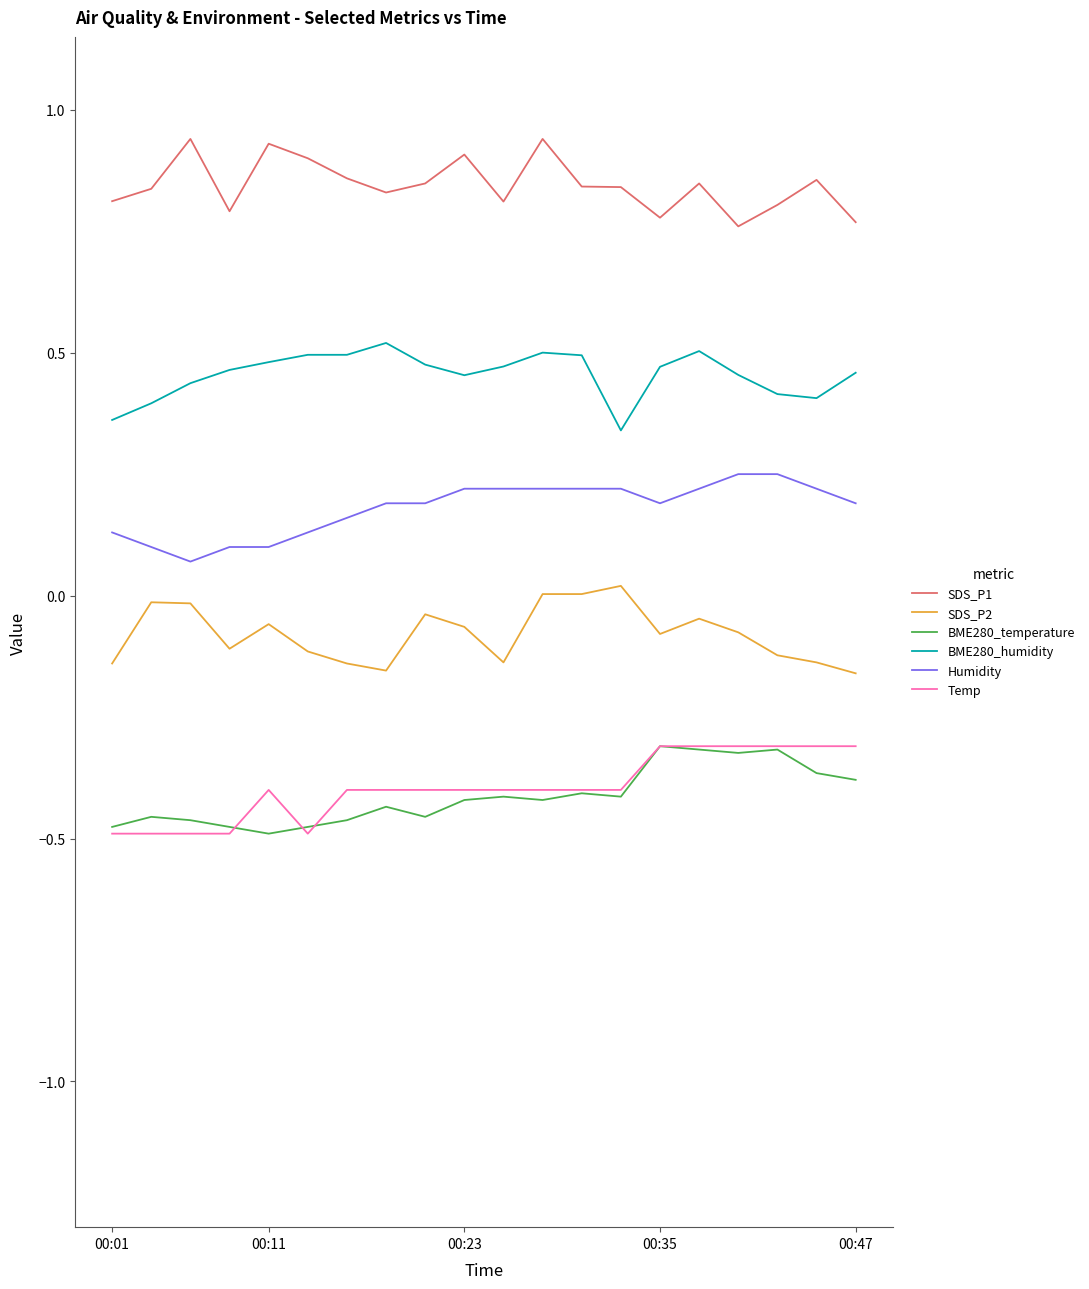

True or false: Humidity and Temp cross at least once.

False